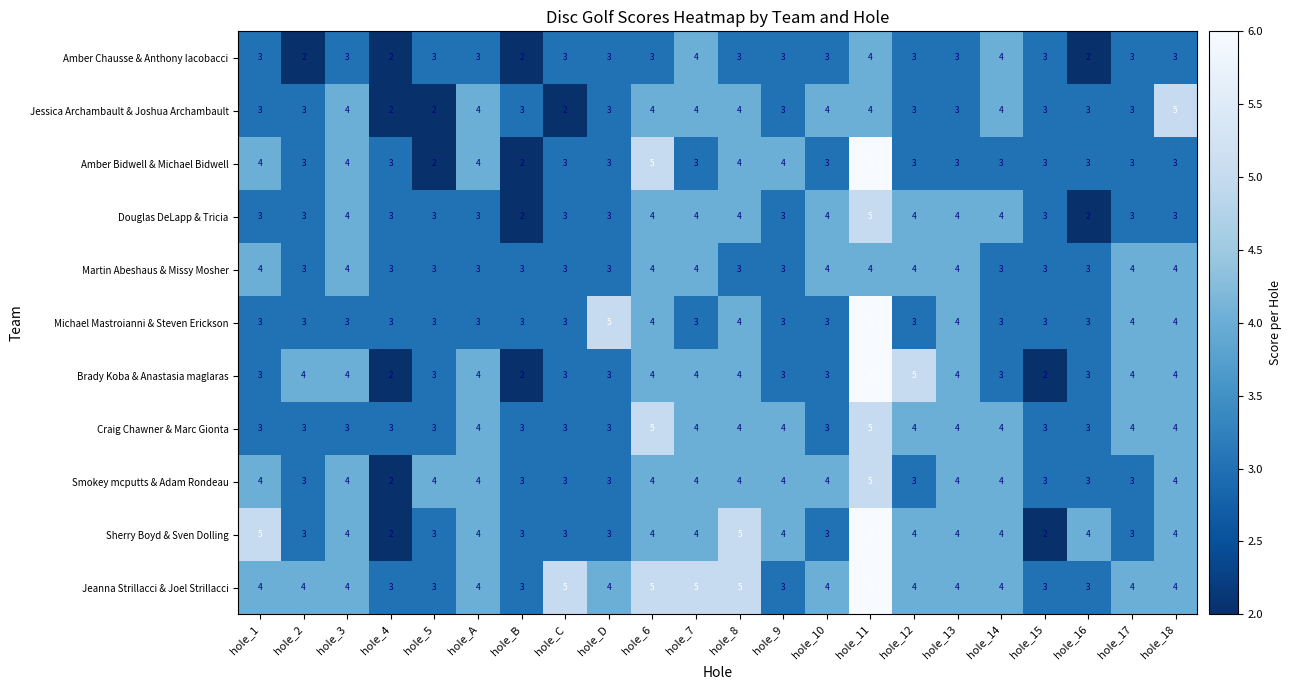

What is the maximum value shown in the chart?

6